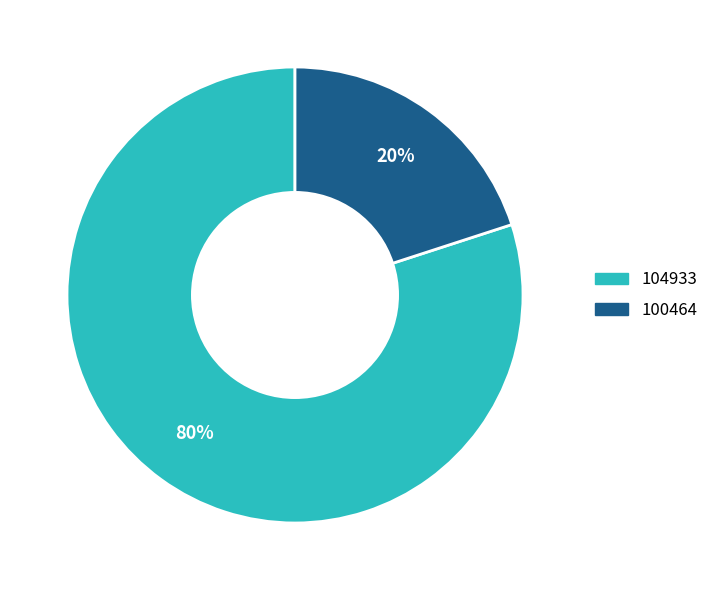

What percentage is the 104933 slice, to the nearest percent?

80%